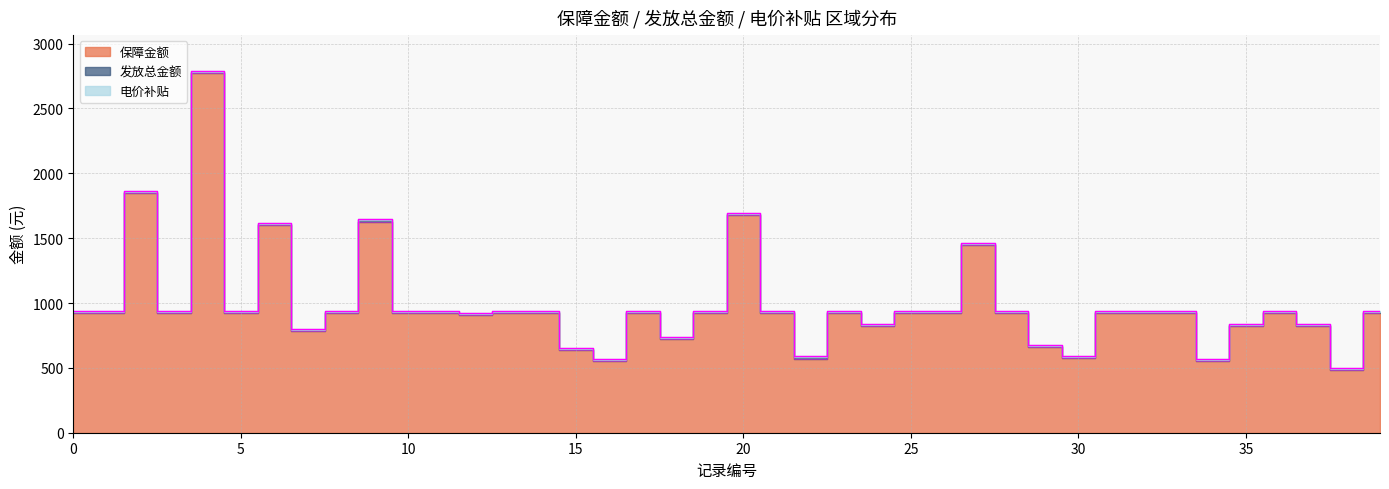

True or false: 保障金额 and 发放总金额 cross at least once.

False